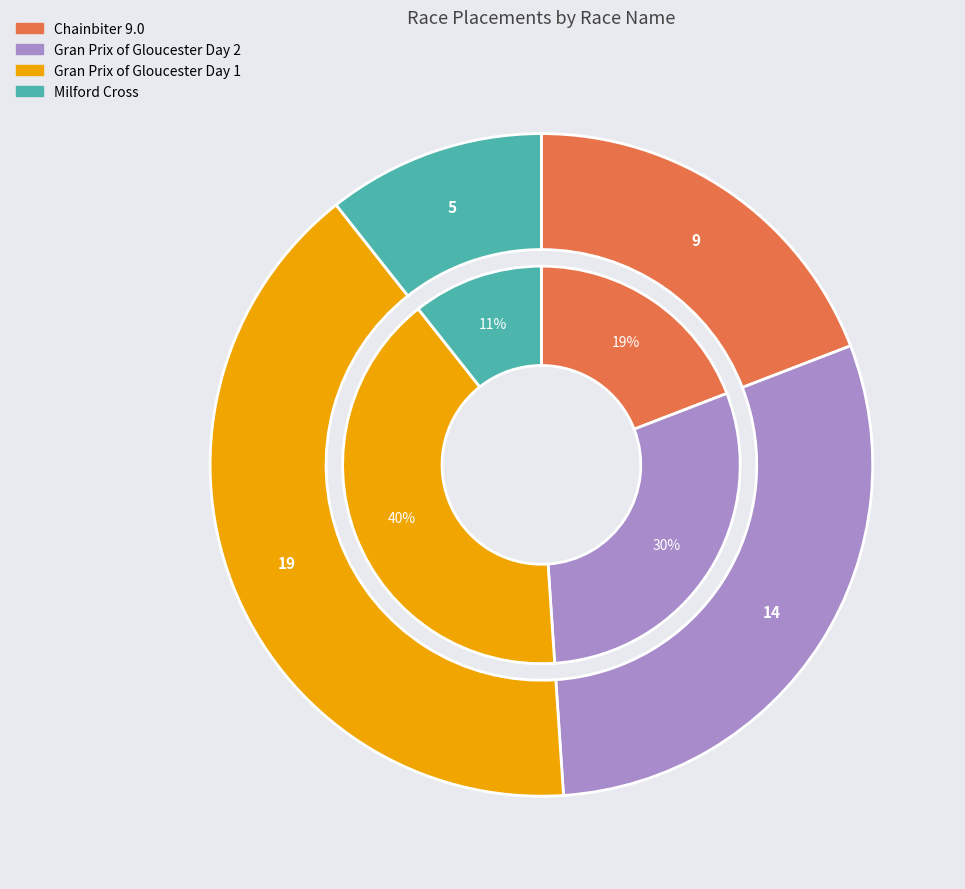

Does any single category account for the majority?

No